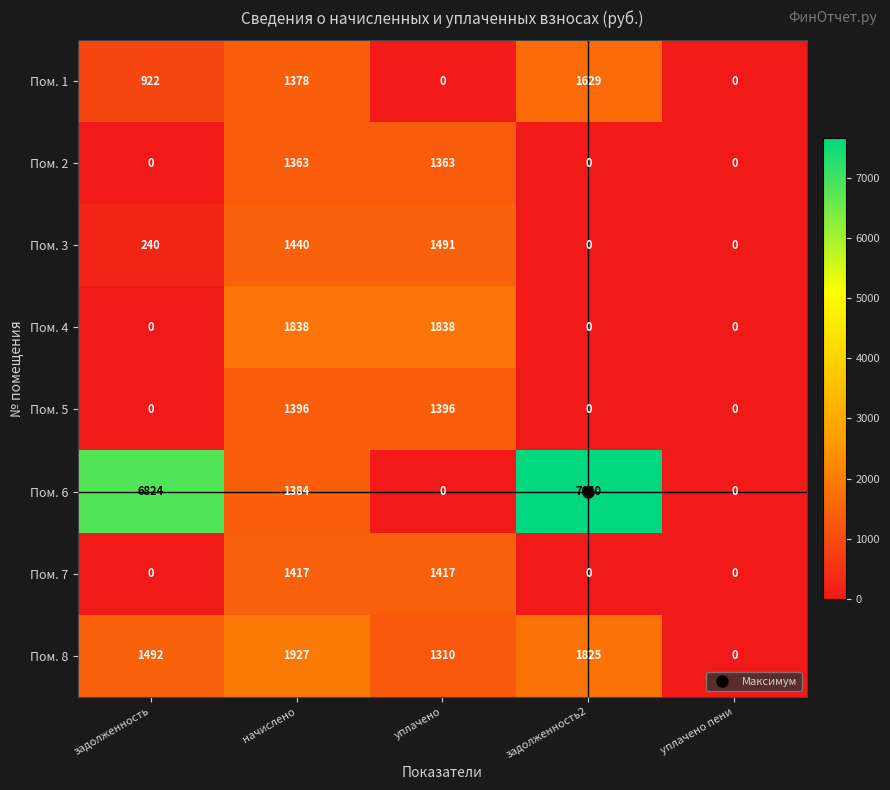

What is the sum of all Пом. 7 values?

2834